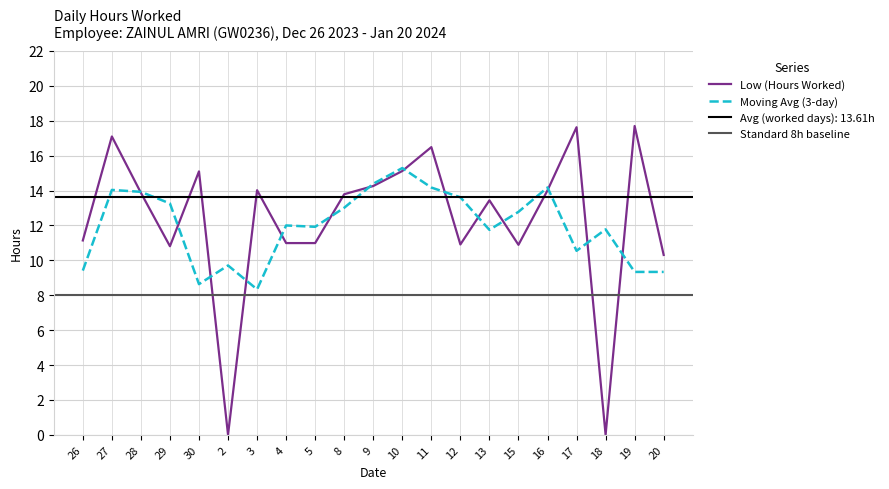

Rank the categories by value from highest to lowest.

19, 17, 27, 11, 10, 30, 9, 3, 16, 28, 8, 13, 26, 4, 5, 12, 15, 29, 20, 2, 18